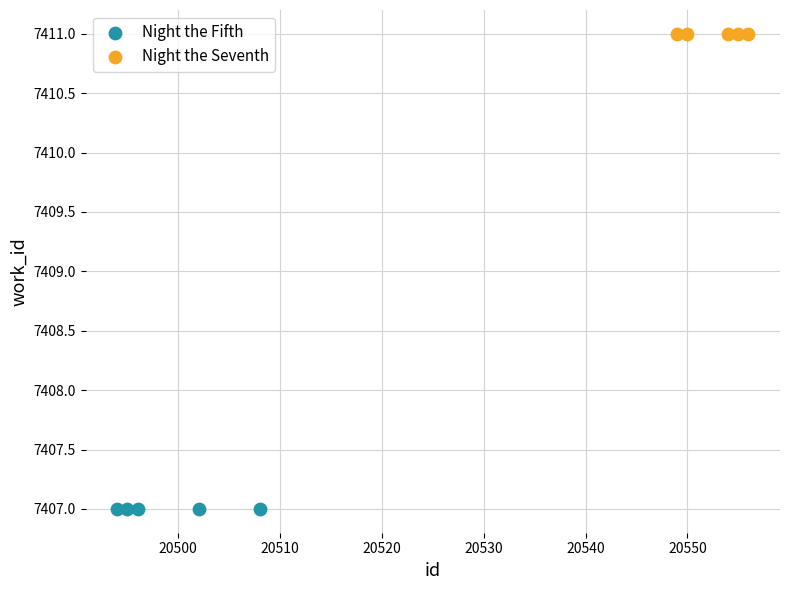

Which series contains the lowest Y value?

Night the Fifth